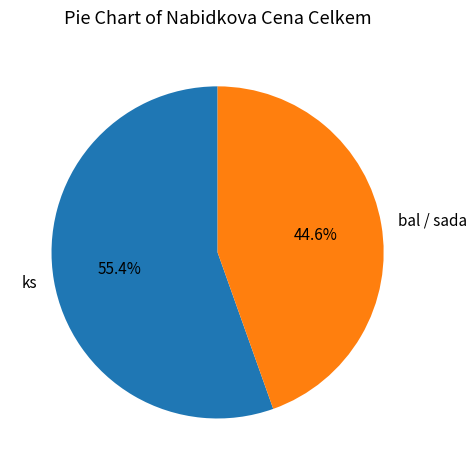

Which category has the smallest portion of the pie?

bal / sada